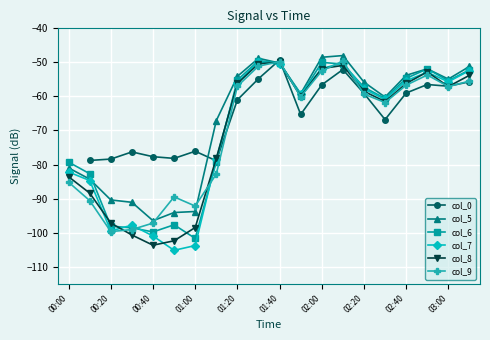

Which category has the lowest value in the col_5 series?

00:40